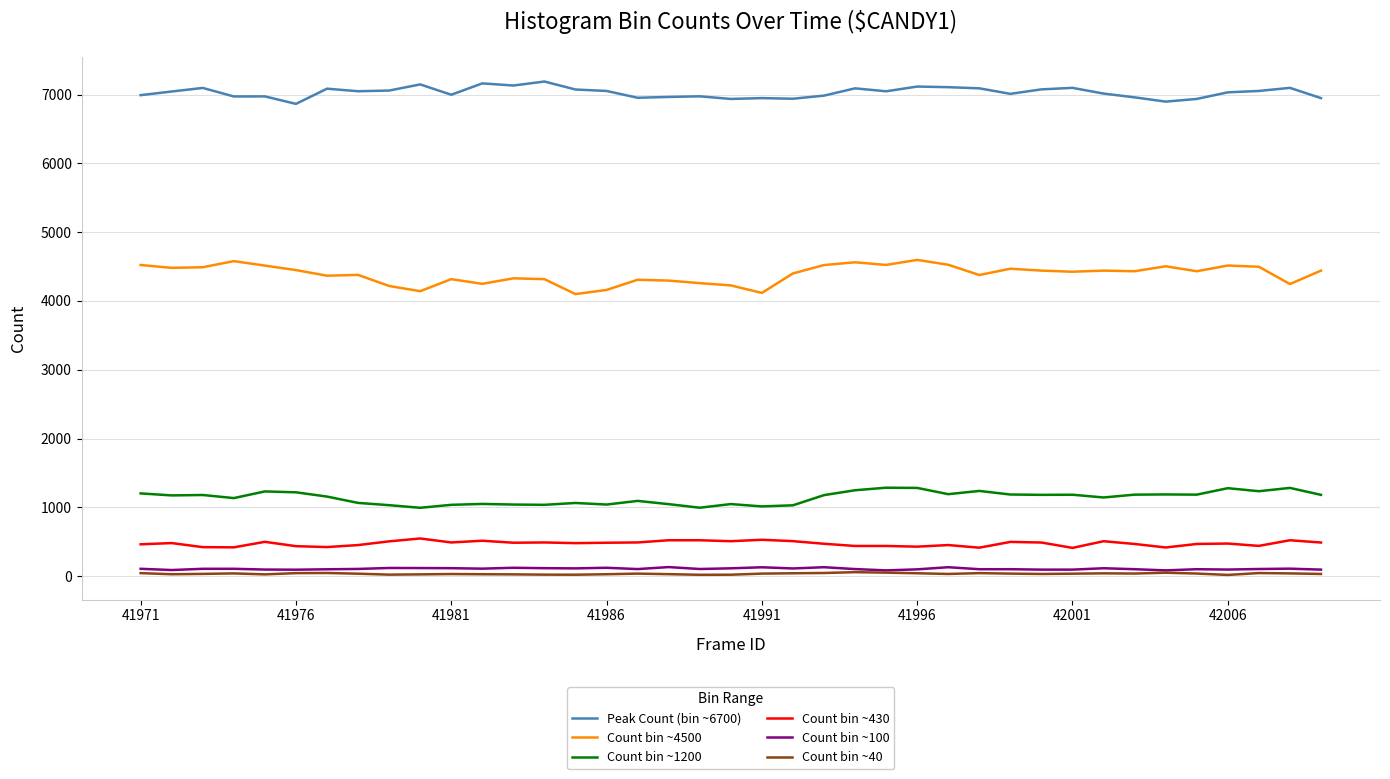

True or false: Count bin ~430 and Count bin ~4500 cross at least once.

False